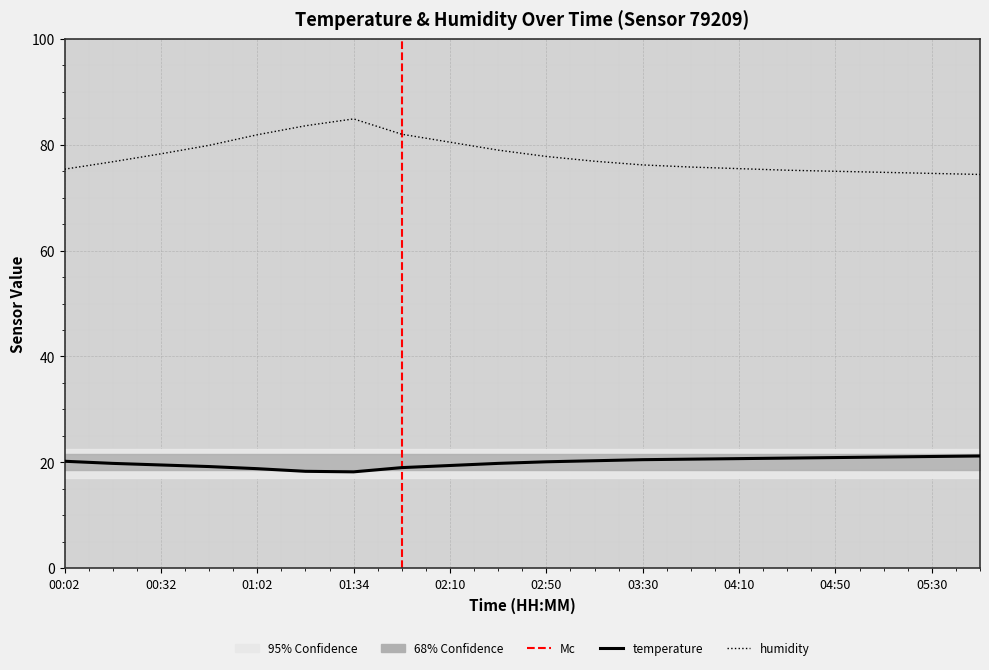

True or false: humidity and temperature cross at least once.

False